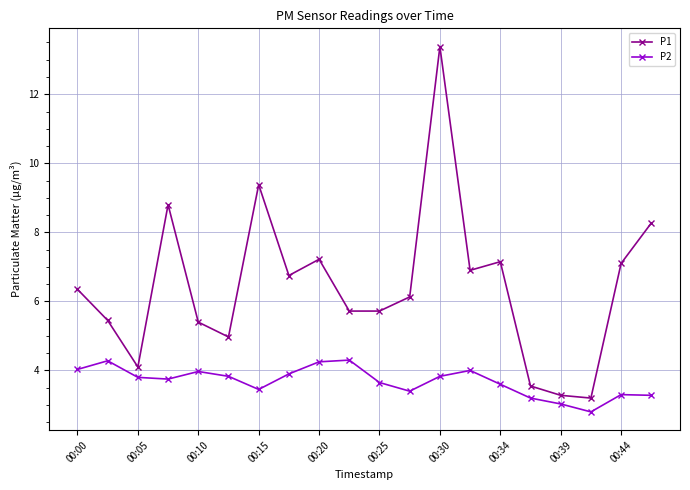

Rank the series by their average value, from highest to lowest.

P1, P2